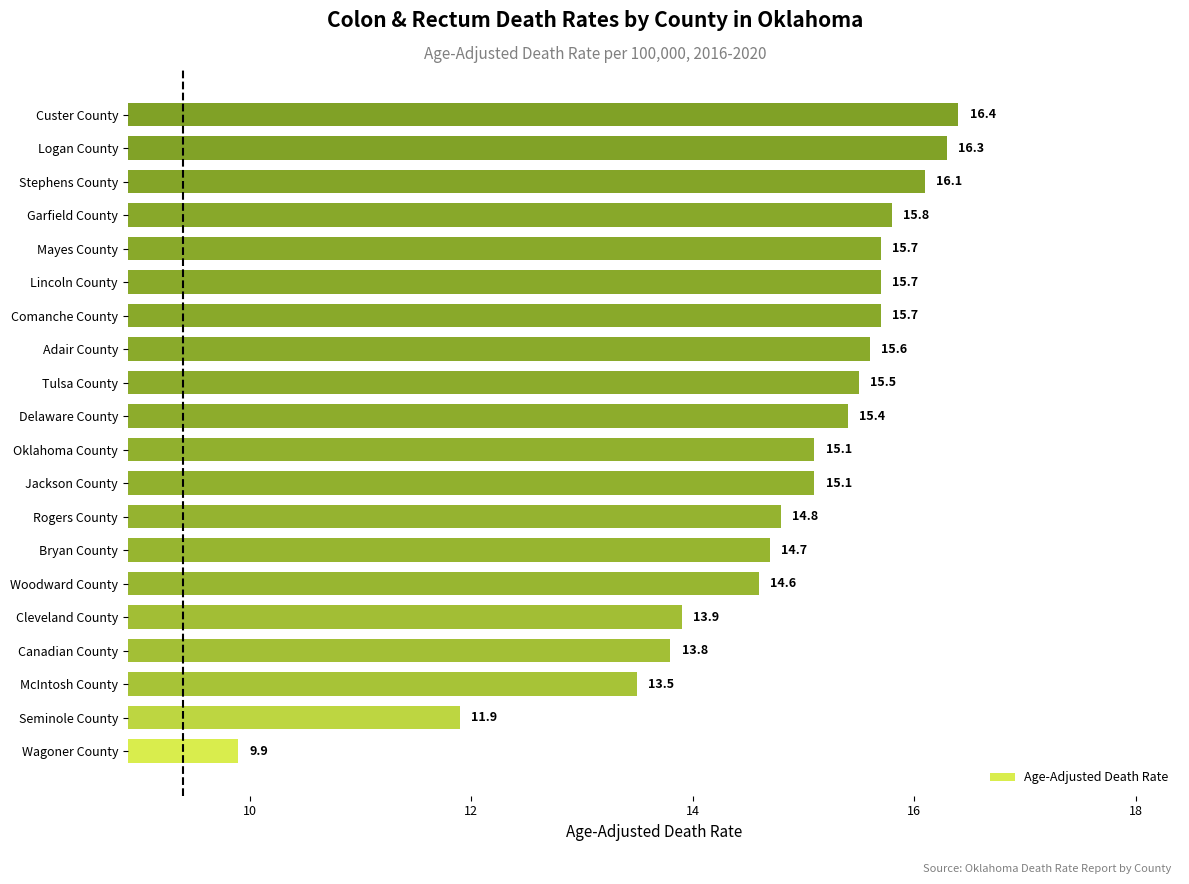

True or false: the data shows 16.4 at Custer County.

True